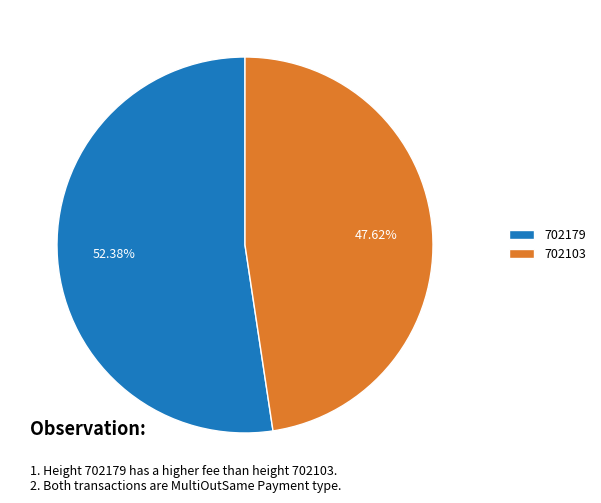

True or false: 702179 accounts for 52% of the total.

True